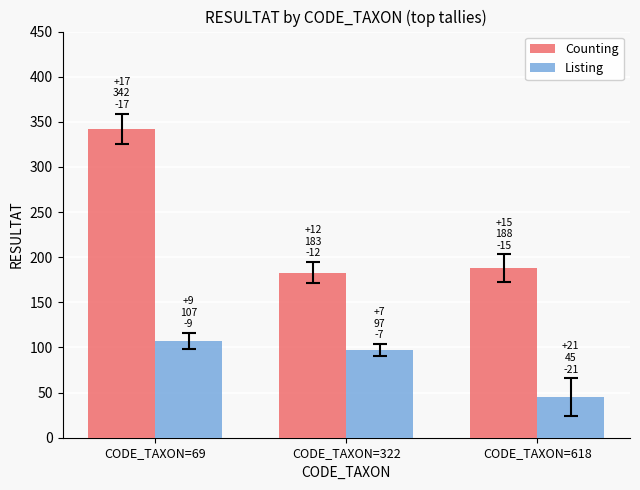

Which label corresponds to the largest value in the chart?

CODE_TAXON=69